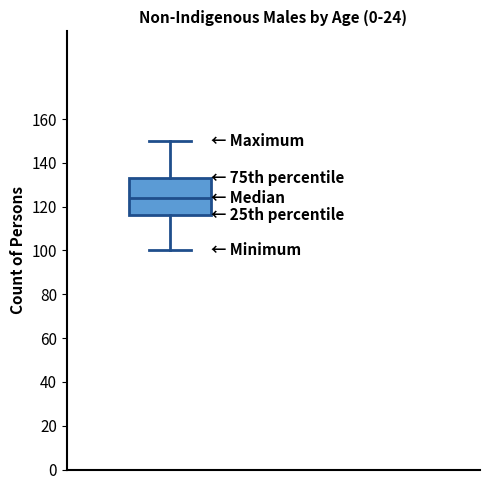

Read this box plot against the y-axis: the position of the median line, the range covered by the box, and the ends of both whiskers. The values are not printed on the chart, so give them approximately, as read against the axis.

median 124, box 116 to 134, whiskers 100 to 150